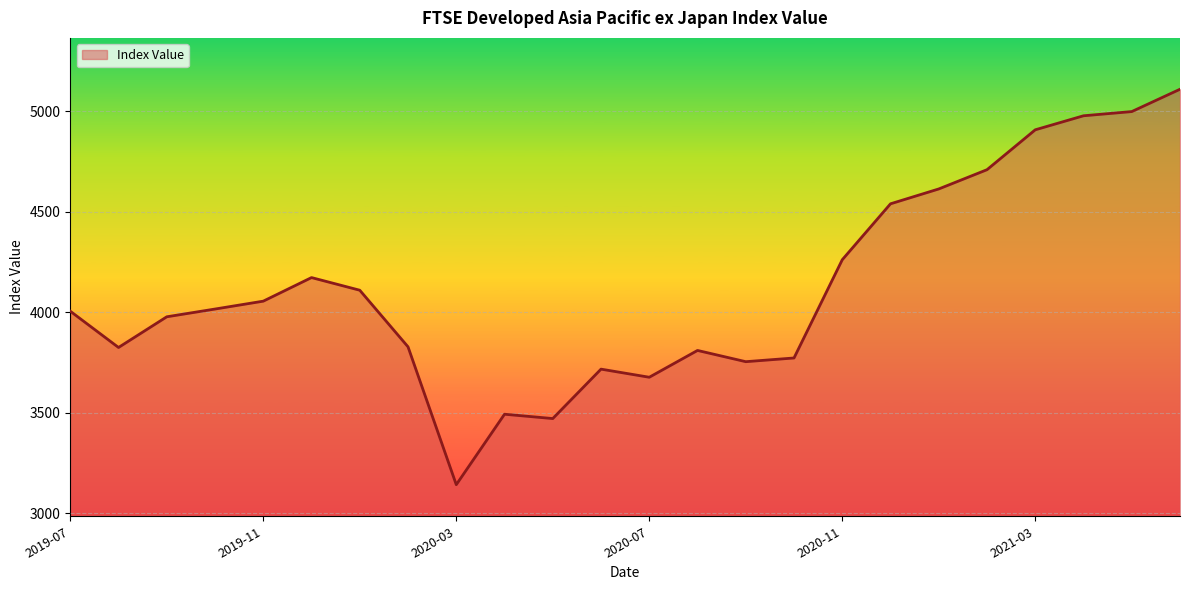

What is the difference between the maximum and minimum values?

1967.5